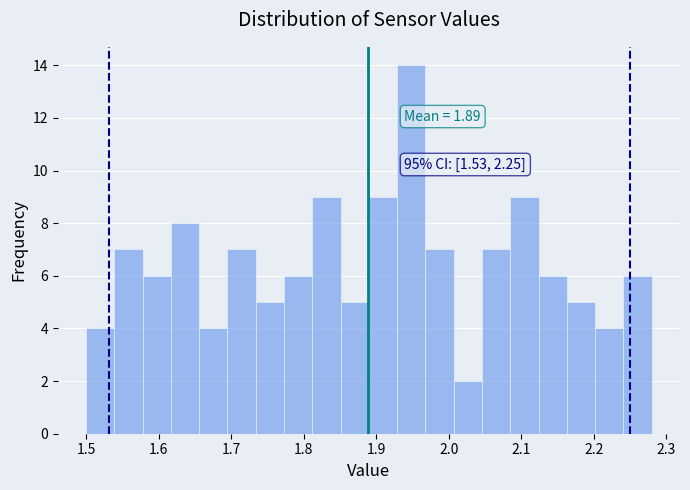

Read against the x-axis, roughly where is the centre of the tallest bar?

1.95